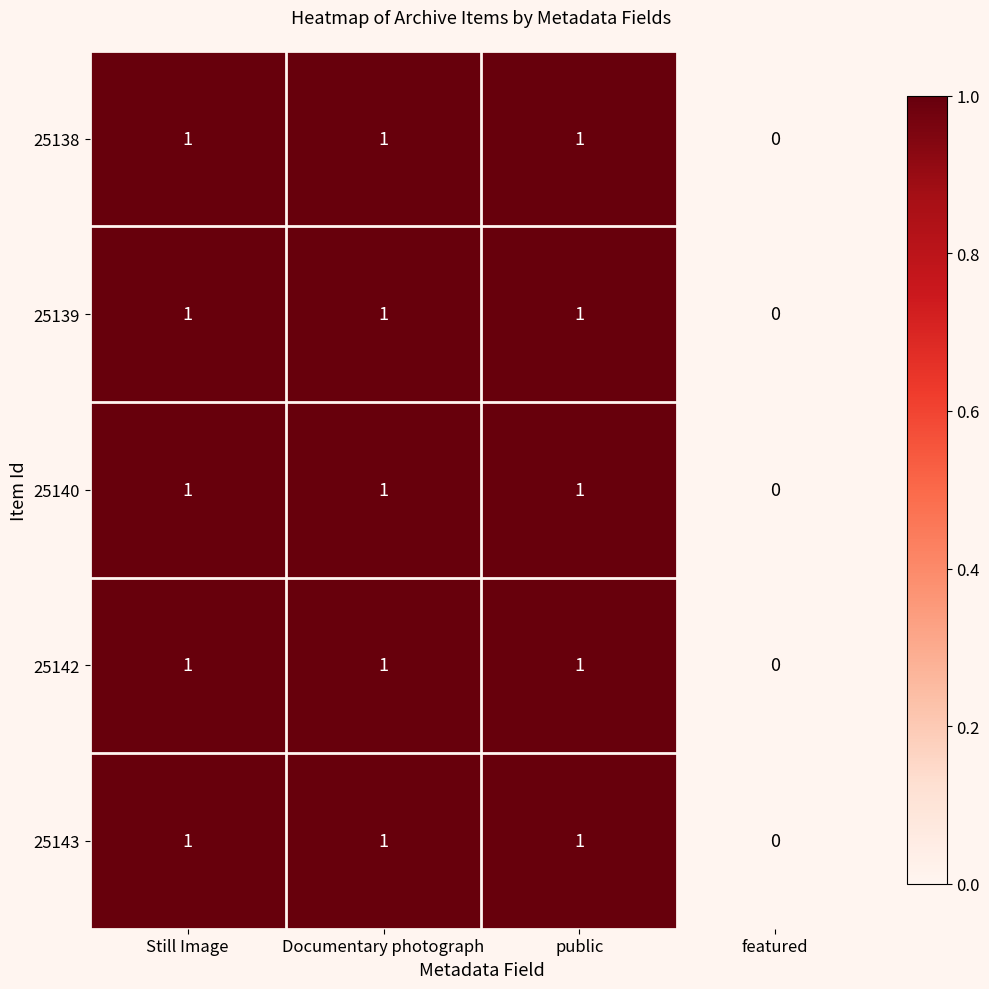

Is it true that 25142 equals 1 at Documentary photograph?

True